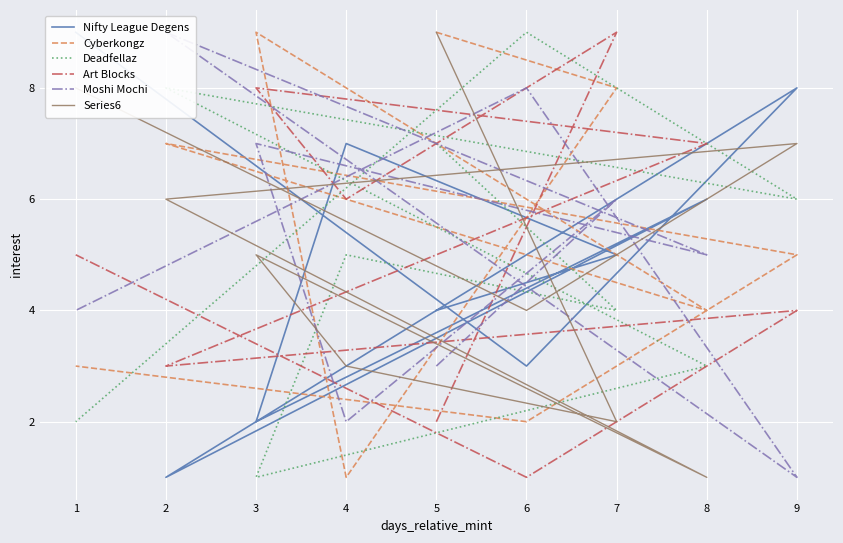

Where is the first local minimum for Series6?

7